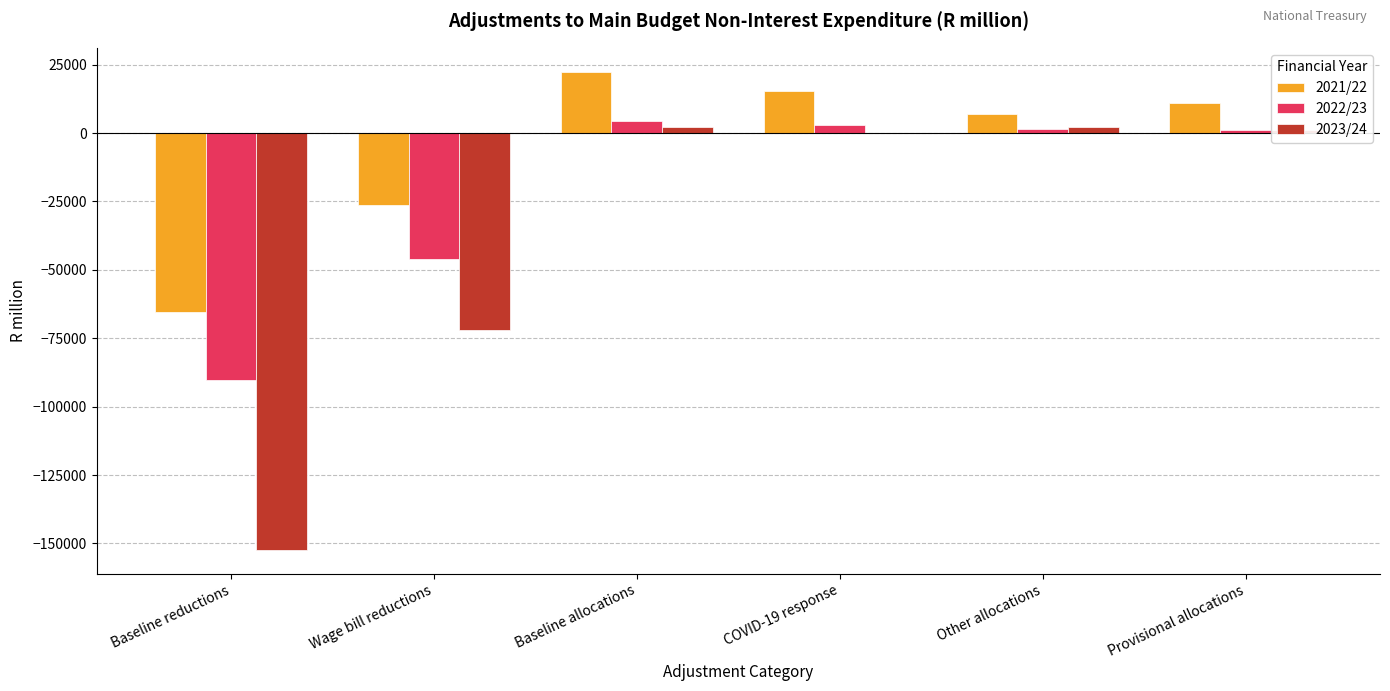

Which category has the highest value in the 2022/23 series?

Baseline allocations